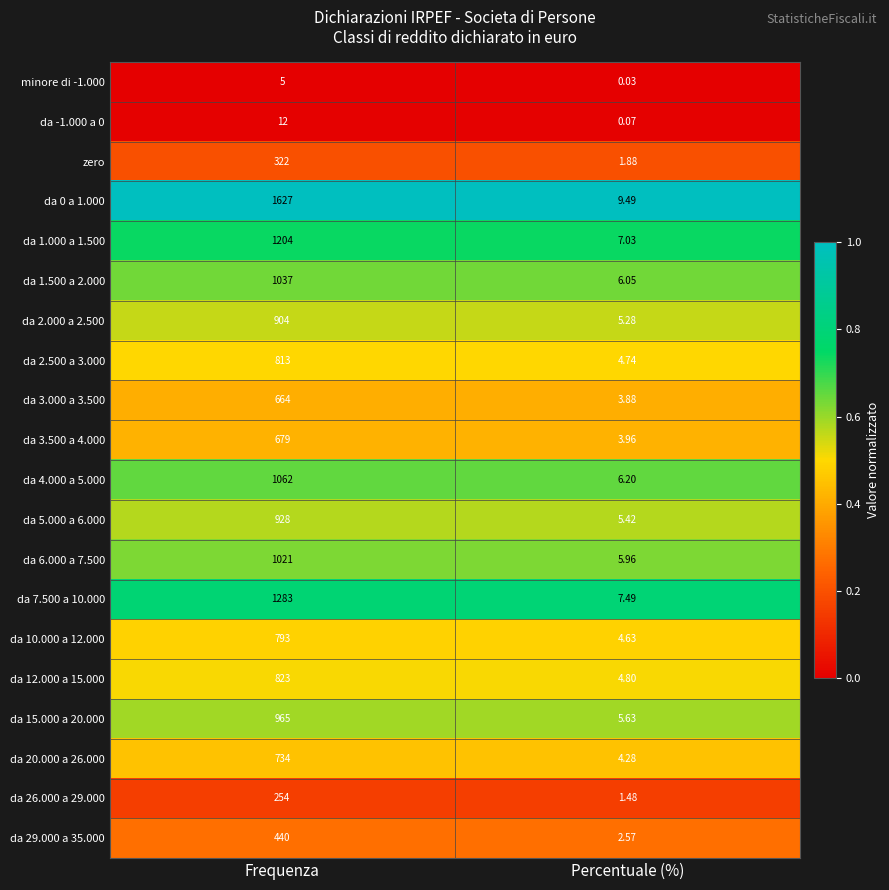

Which label corresponds to the smallest value in the chart?

Percentuale (%)